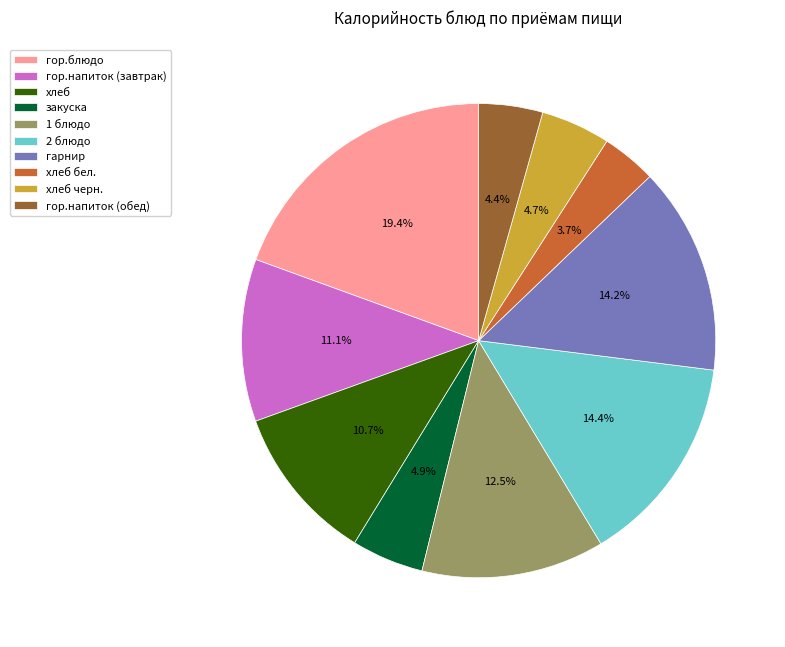

What is the largest slice in the pie chart?

гор.блюдо